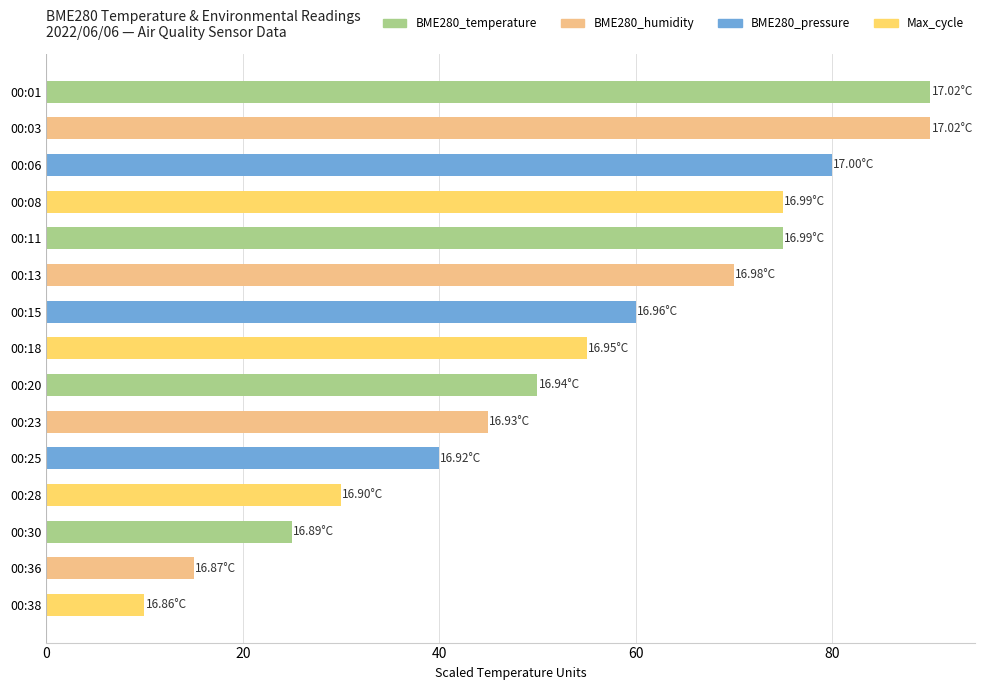

Does the chart contain stacked bars?

No